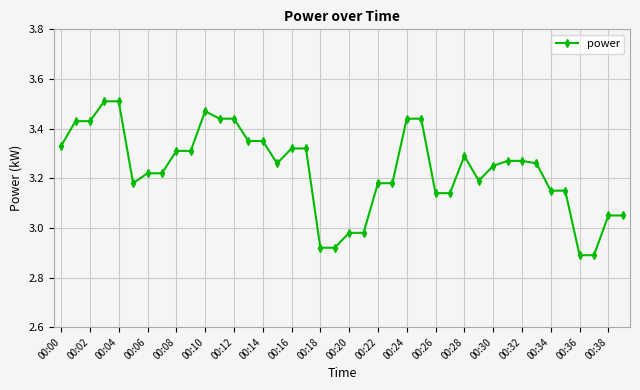

How many lines are shown in the chart?

1